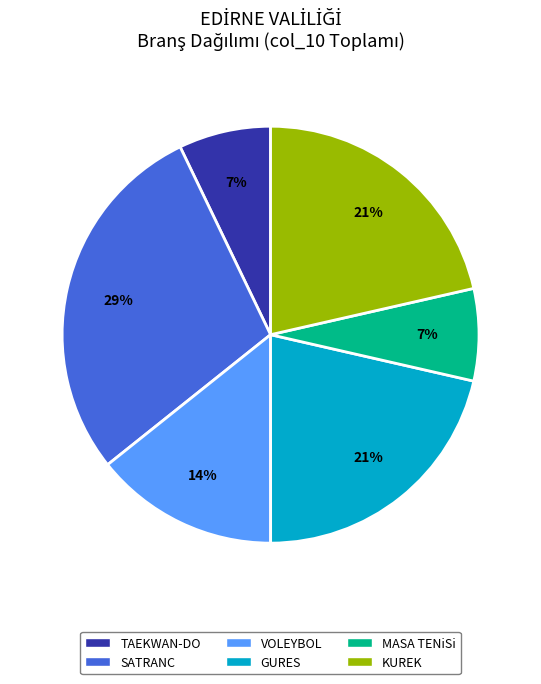

What percentage is the MASA TENiSi slice, to the nearest percent?

7%